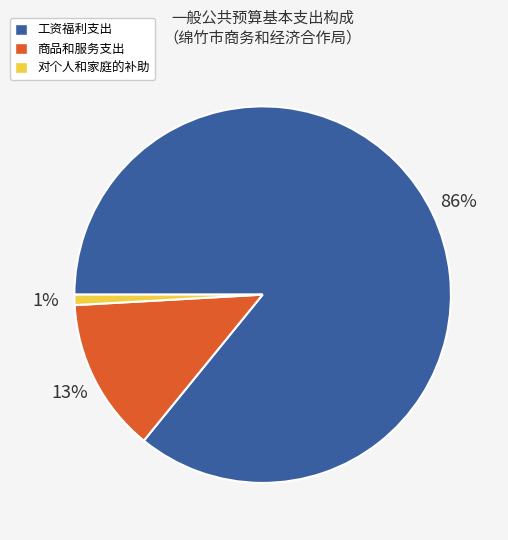

Is it true that 工资福利支出 is 99% of the pie?

False